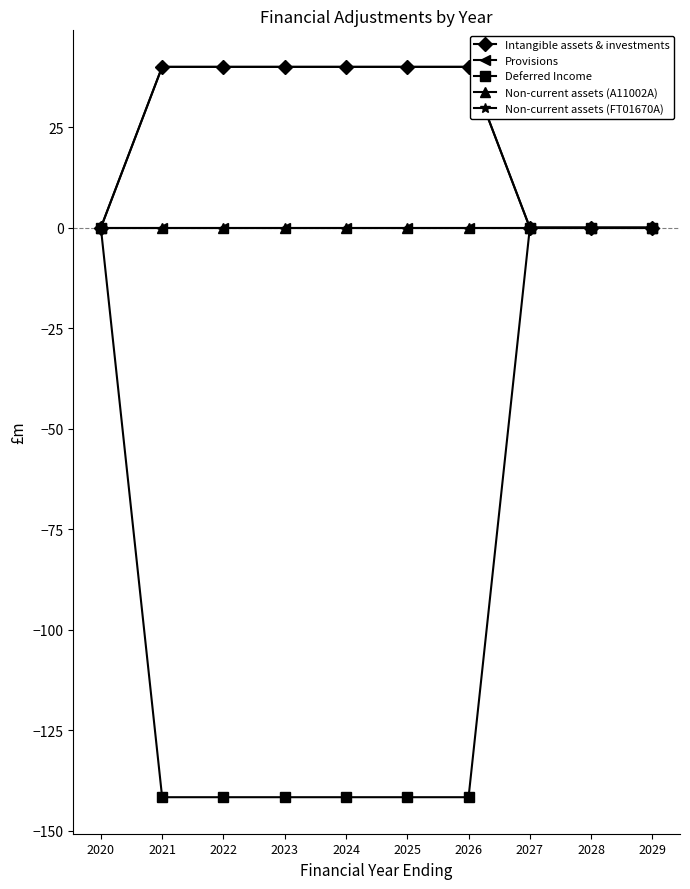

What is the minimum value shown in the chart?

-141.6